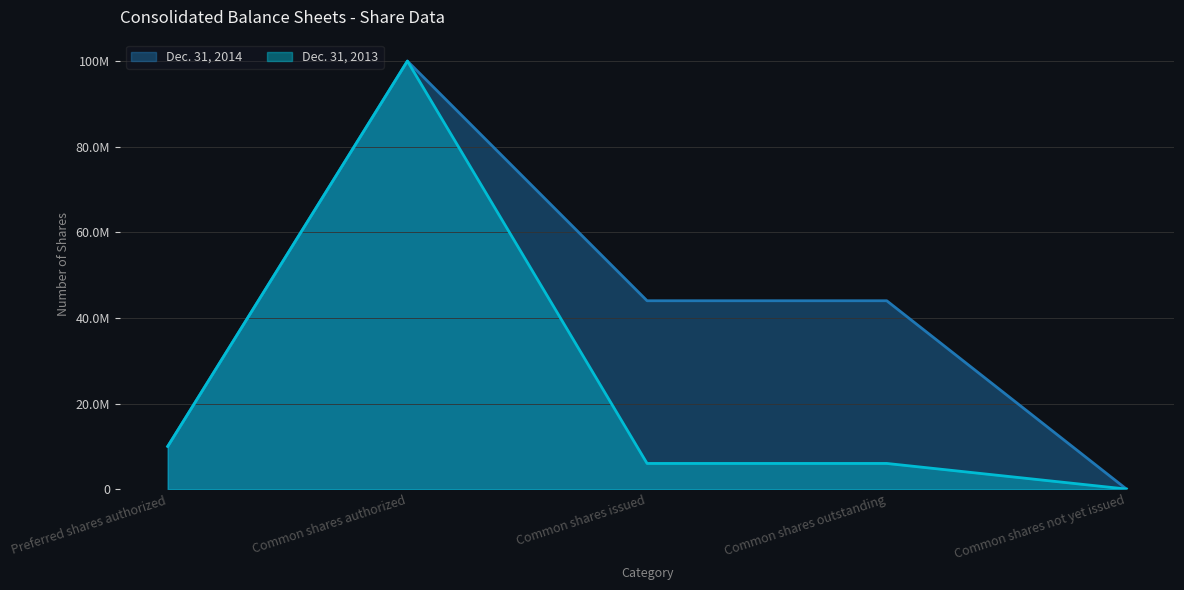

What is the label of the 3rd point from the left?

Common shares issued